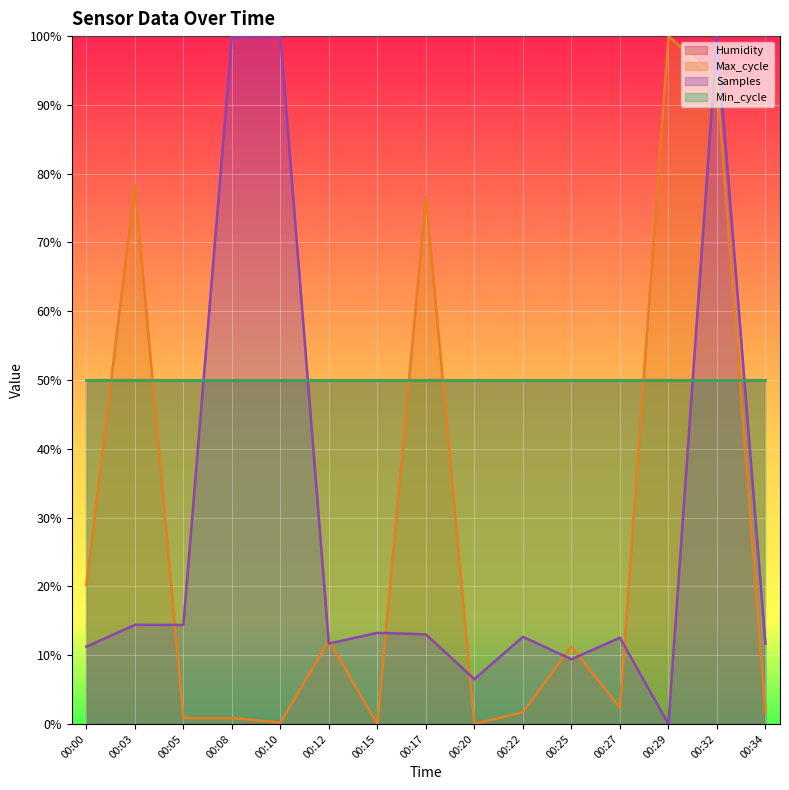

In Max_cycle, how many points are lower than both neighbors (excluding endpoints)?

4